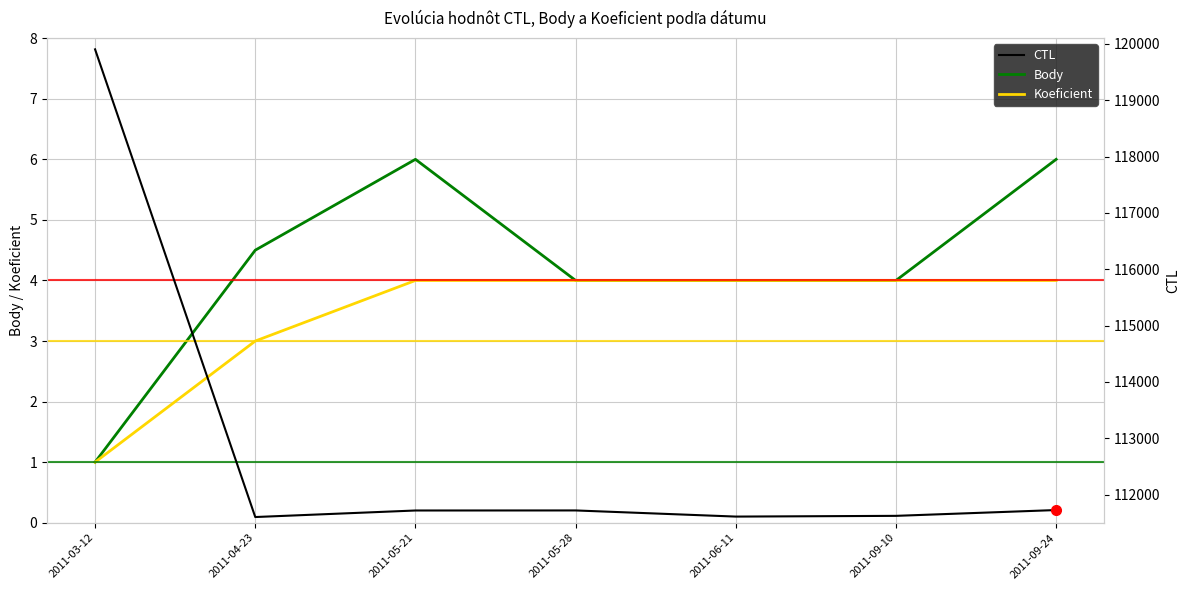

Reading left to right, what are all the values shown in this chart?

Body: 1.0	4.5	6.0	4.0	4.0	4.0	6.0
Koeficient: 1.0	3.0	4.0	4.0	4.0	4.0	4.0
CTL: 119902.0	111601.0	111717.0	111718.0	111609.0	111622.0	111725.0